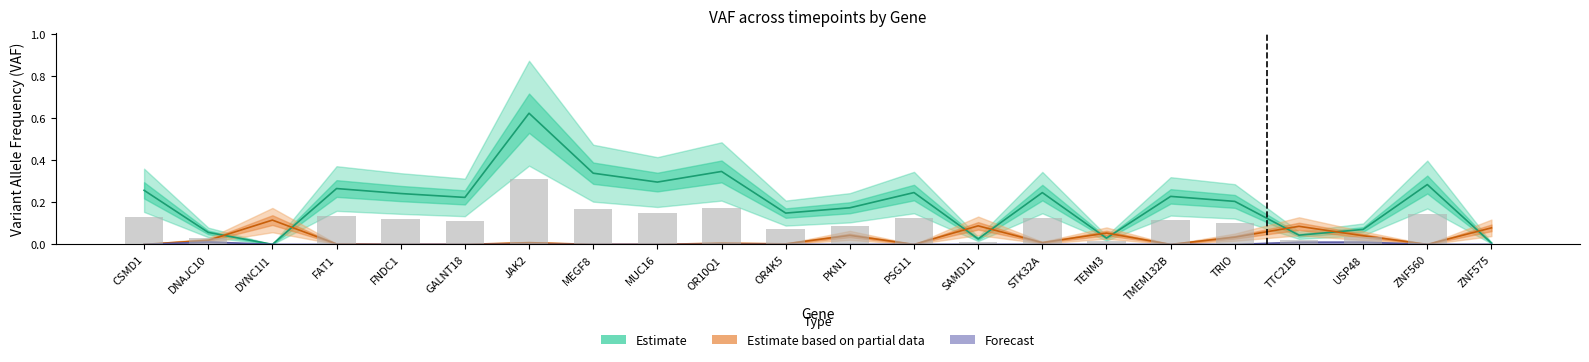

The value of Estimate at DYNC1I1 is 0.0. True or false?

True